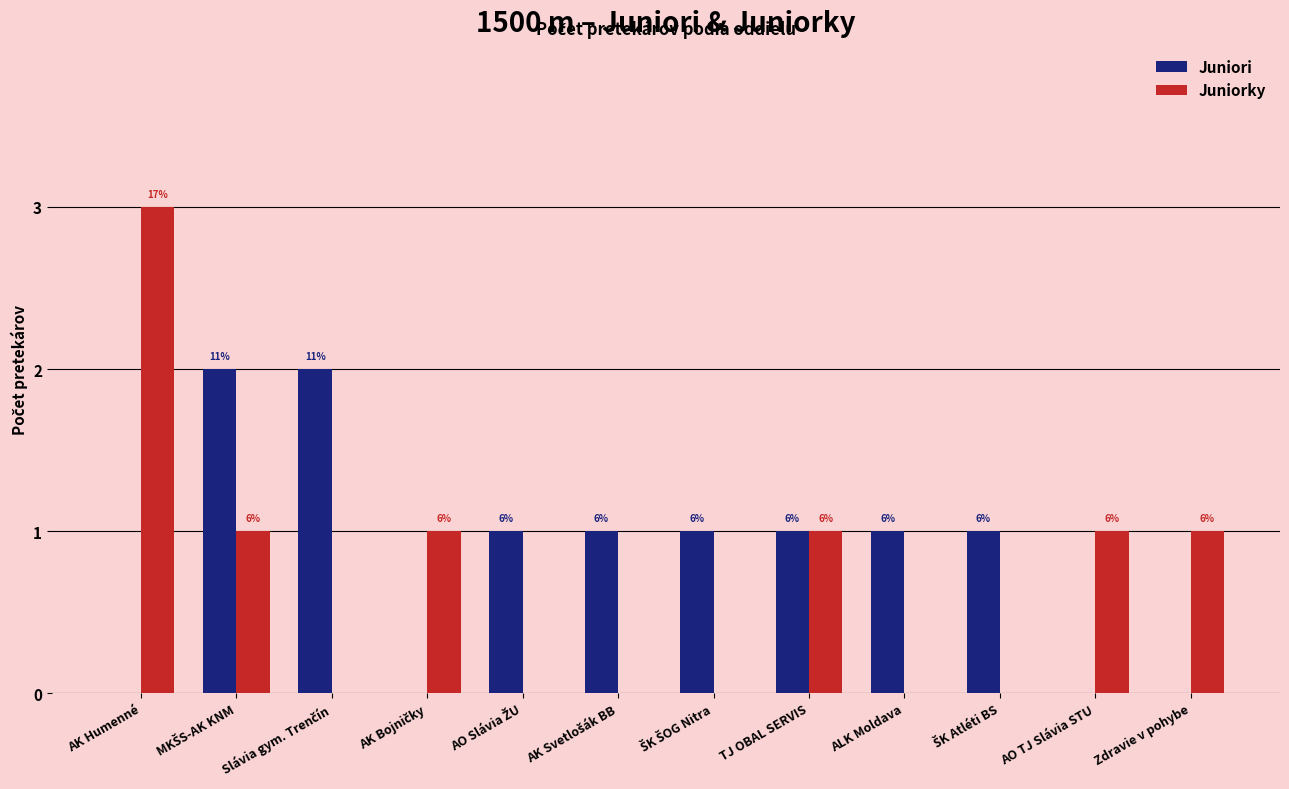

What is the total value across all series at ŠK Atléti BS?

1